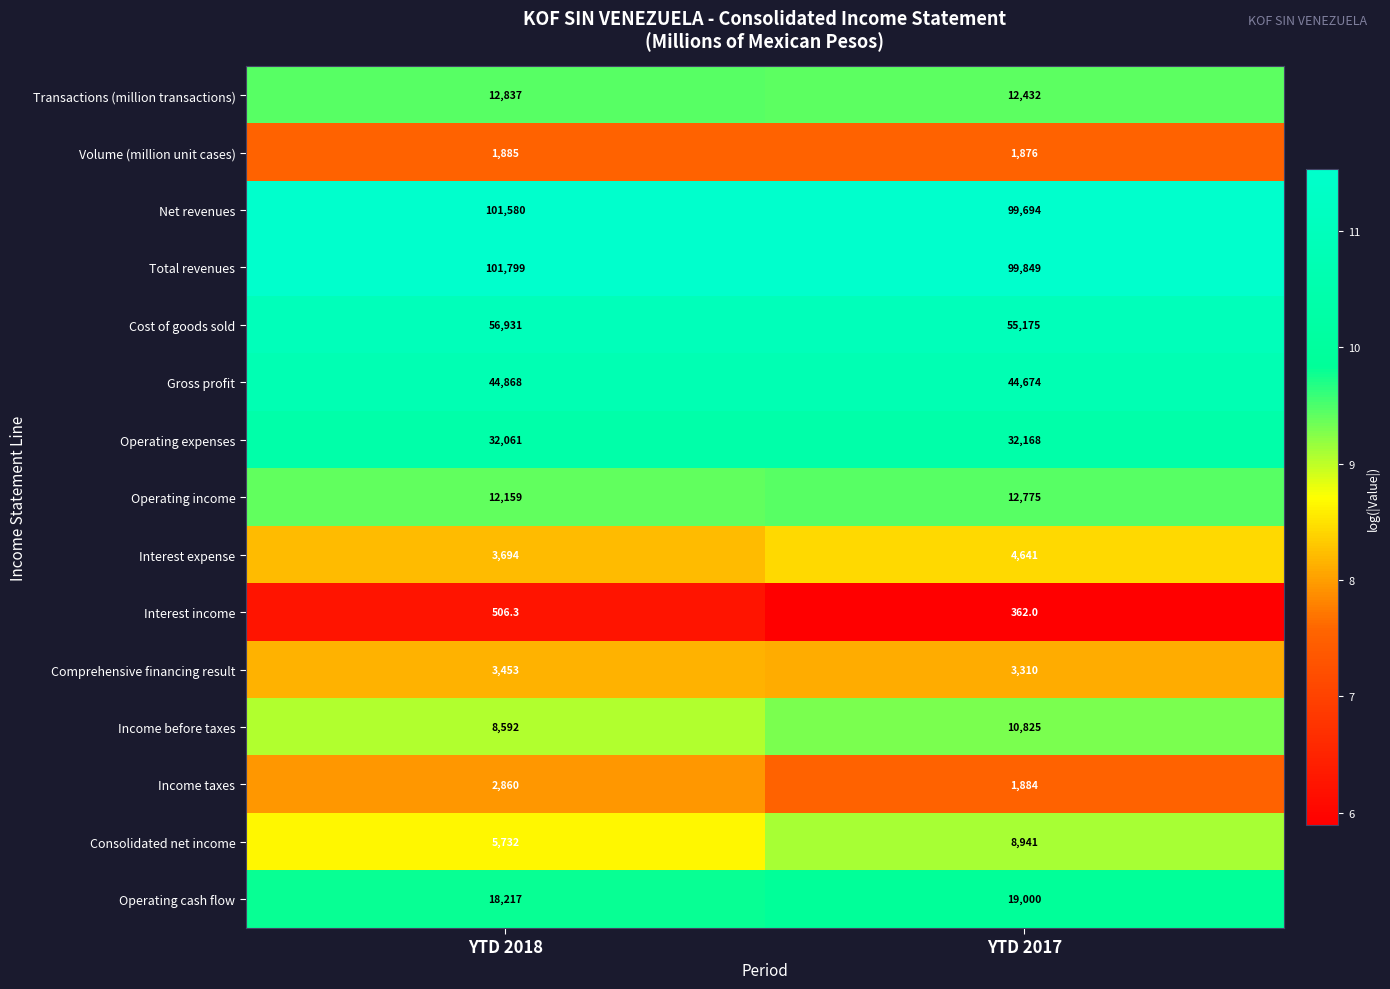

At which category is the sum across all series the highest?

YTD 2017